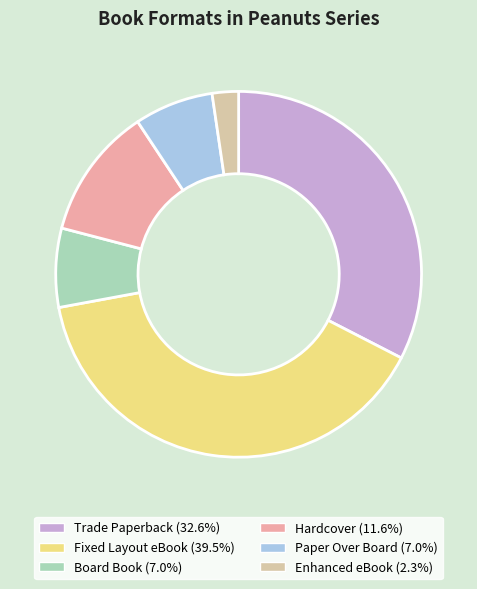

Between Trade Paperback and Paper Over Board, which is larger?

Trade Paperback